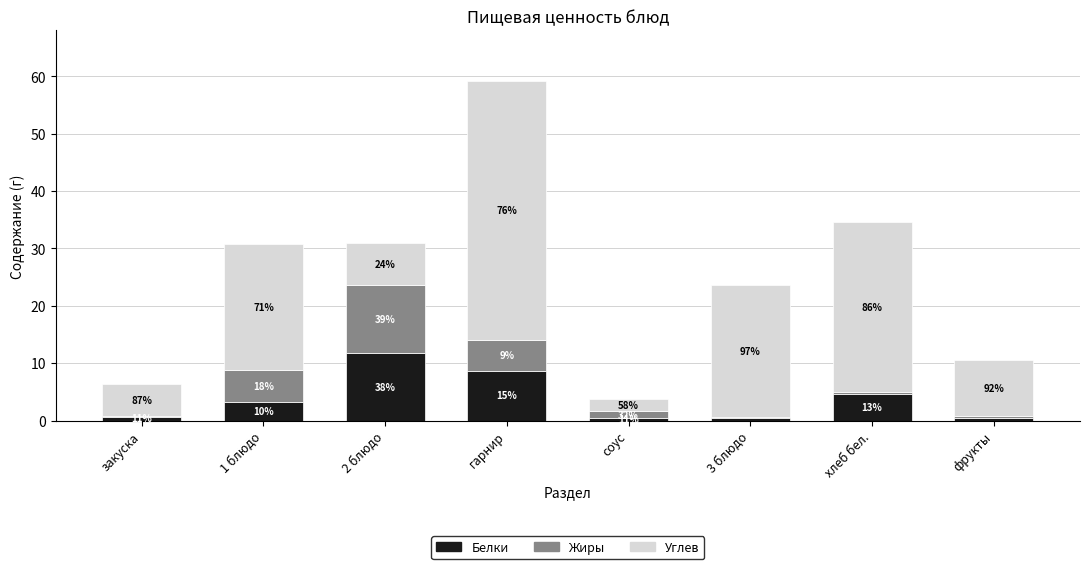

What is the difference between the Углев values at 3 блюдо and 1 блюдо?

1.1